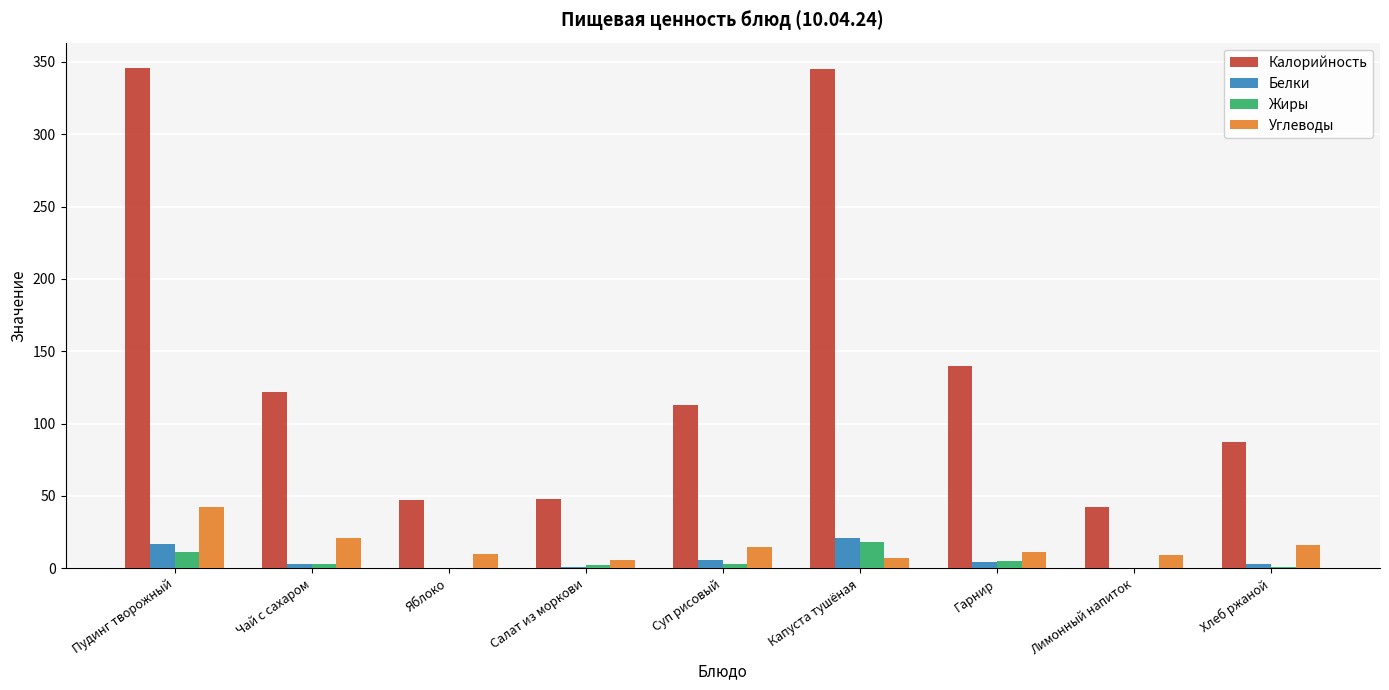

How many distinct data groups are displayed?

4